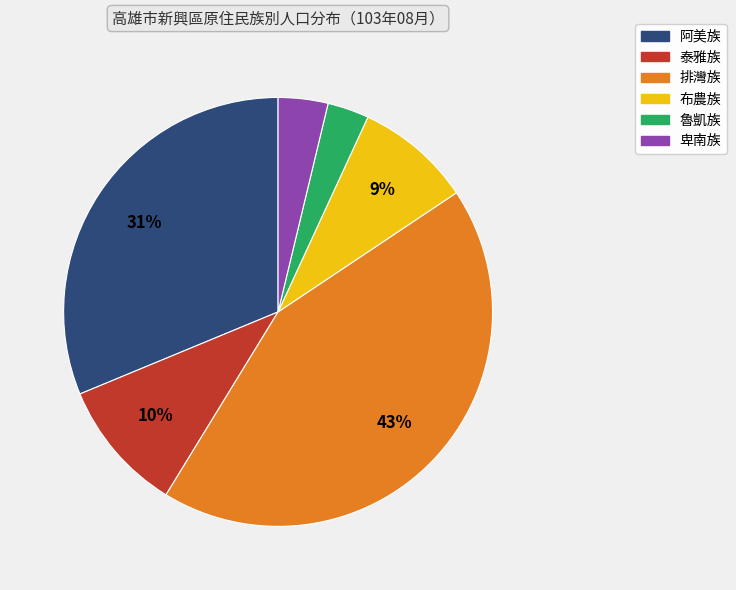

What is the smallest slice in the pie chart?

魯凱族